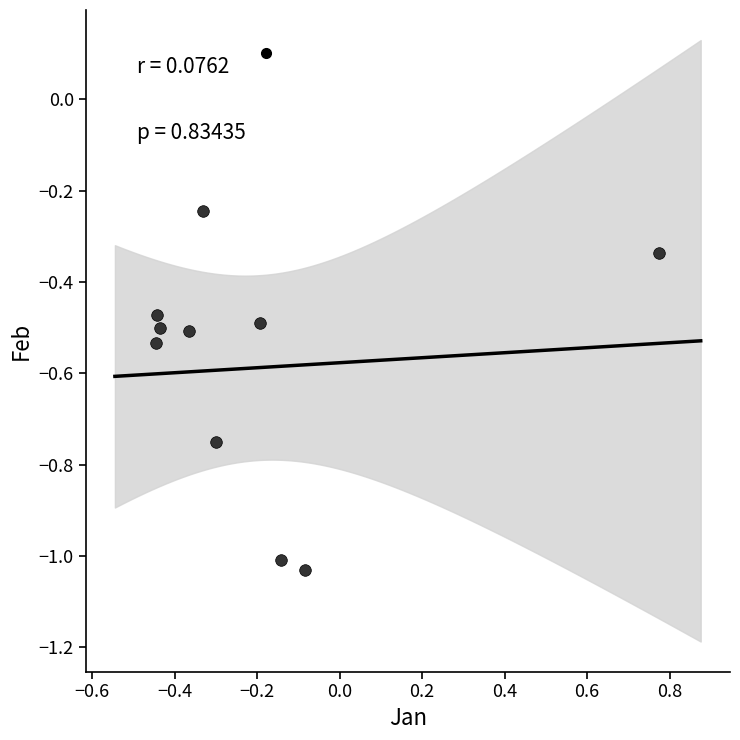

What is the average Y value?

-0.6